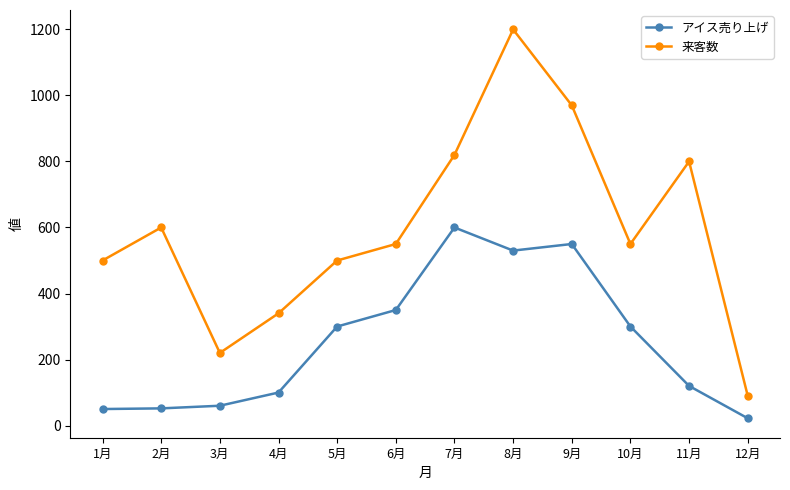

Which series has the widest spread of values?

来客数